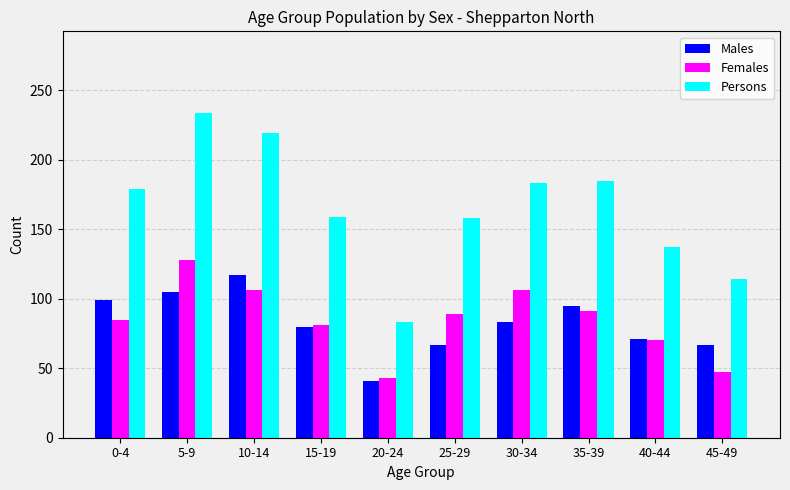

What are all the series names shown in the legend?

Males, Females, Persons